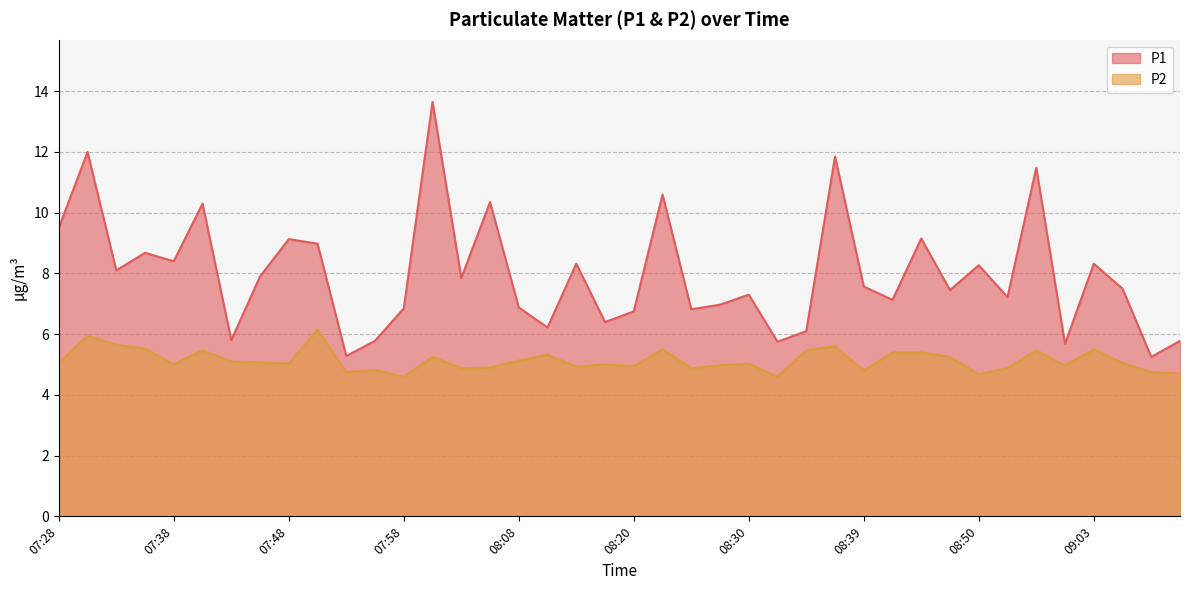

What are all the series names shown in the legend?

P1, P2